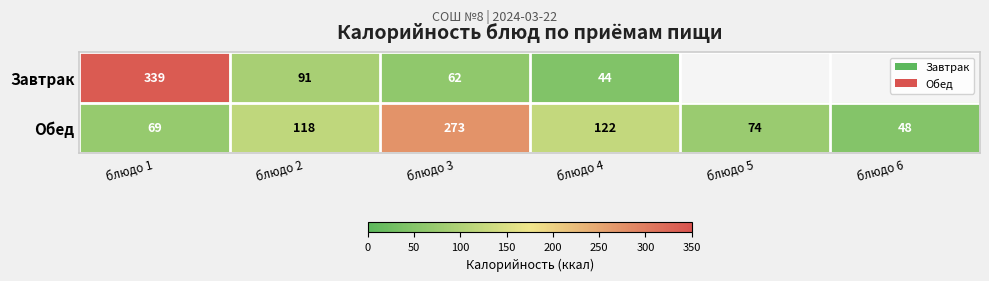

At how many categories does at least one series exceed 54?

5